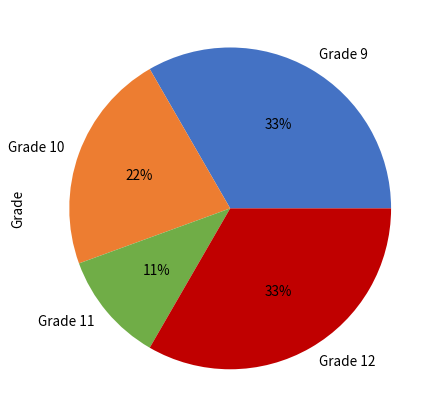

To the nearest percent, what portion does Grade 9 represent?

33%